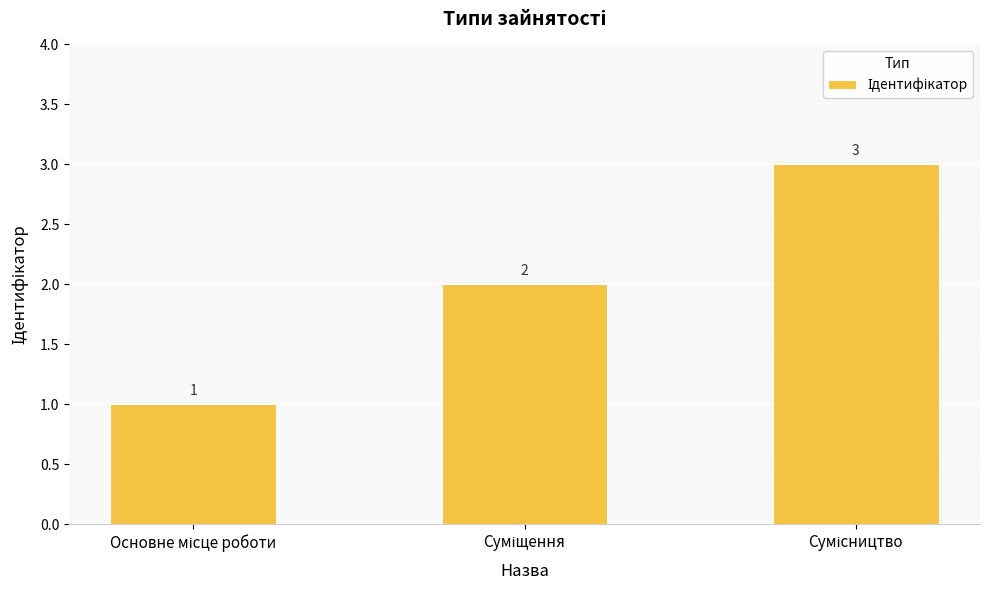

What is the value of the 3rd bar from the left?

3